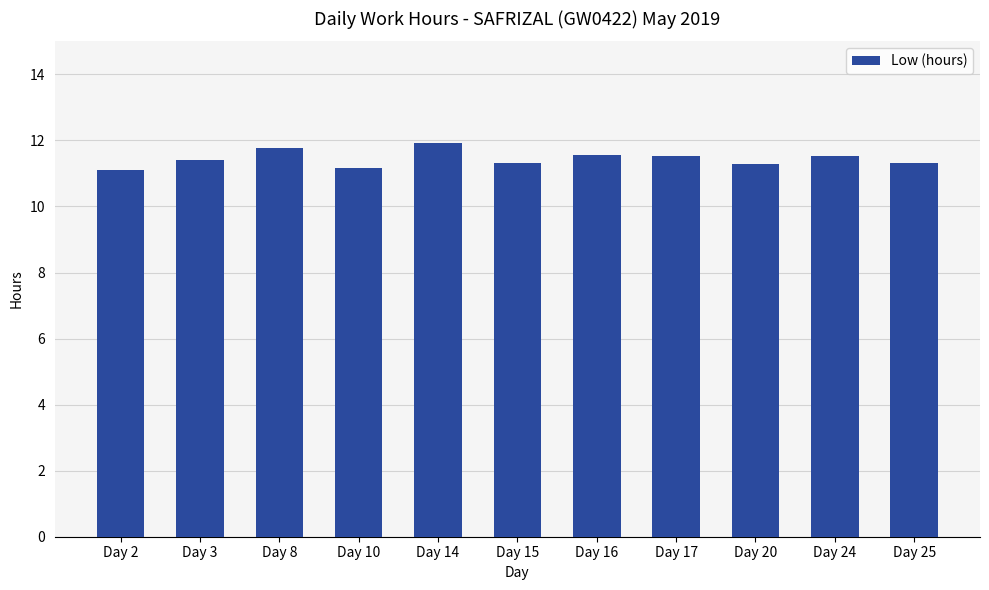

What is the greatest value displayed?

11.9